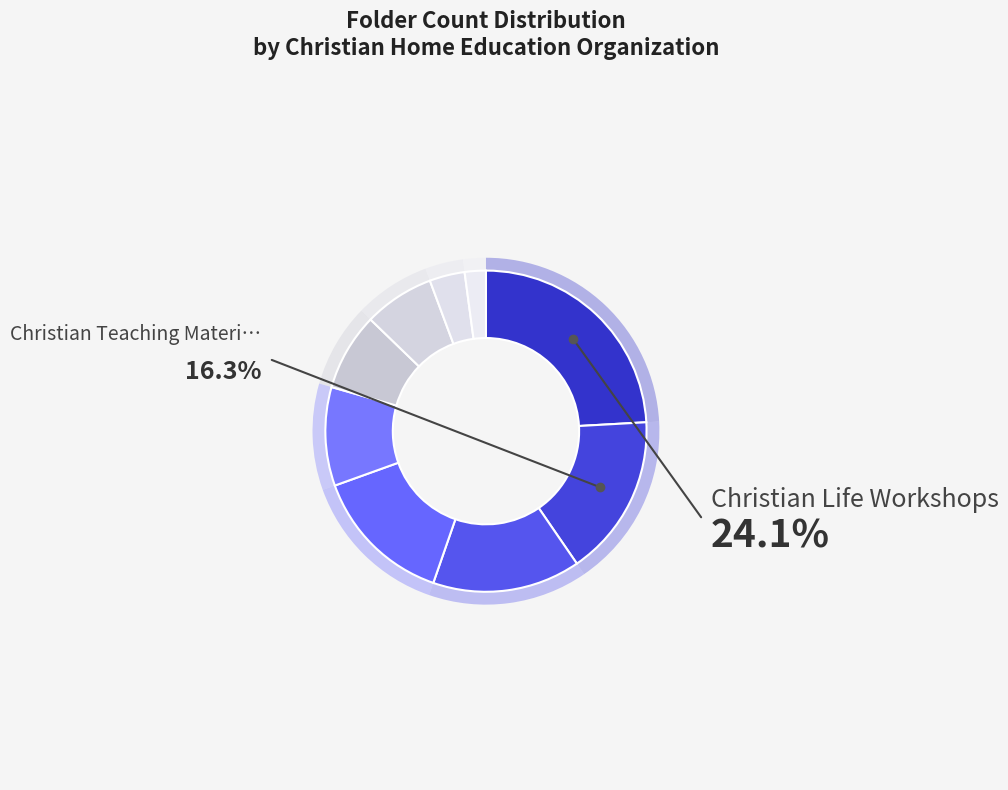

To the nearest percent, what portion does Christian Home Educators of Ohio represent?

10%